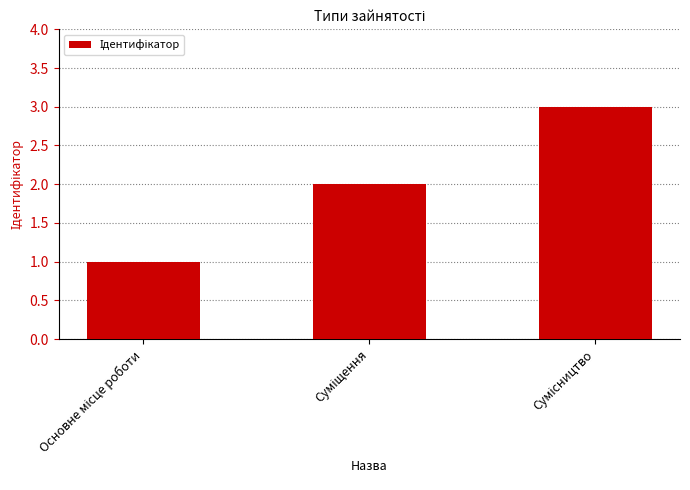

Count the values in the range 1 to 3.

3